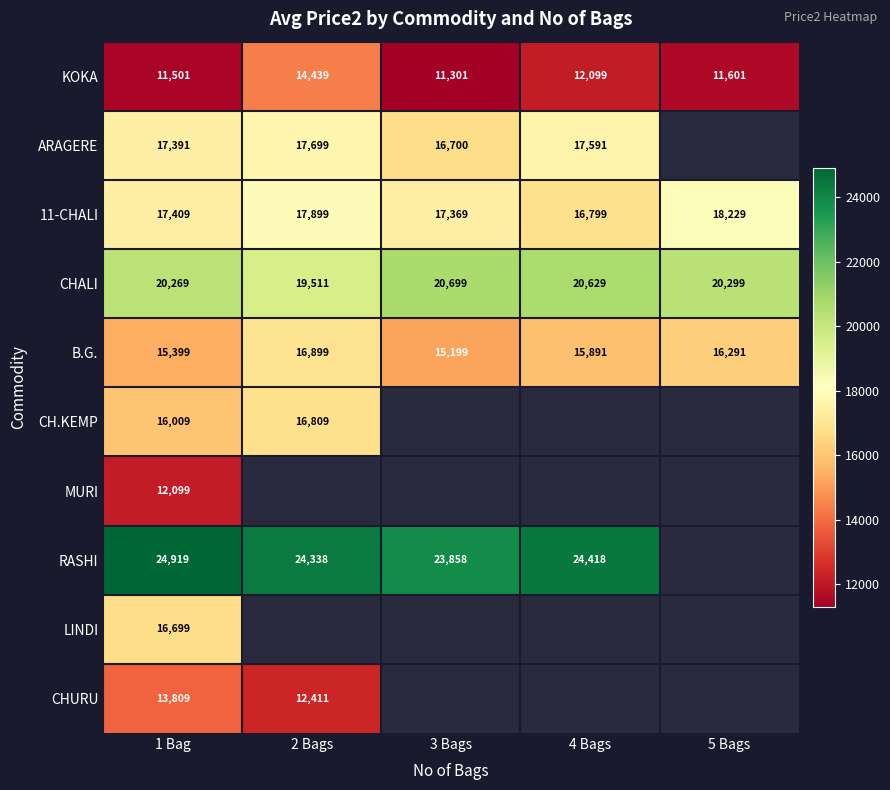

What is the total value across all series at 1 Bag?

165504